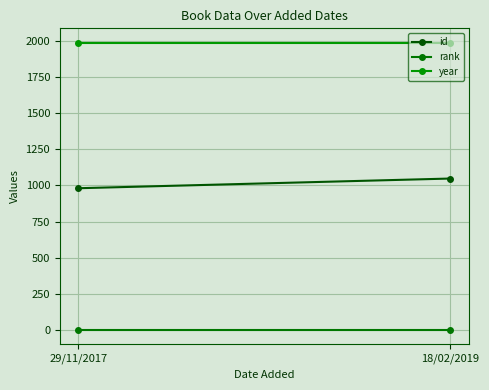

Rank the series by their average value, from highest to lowest.

year, id, rank